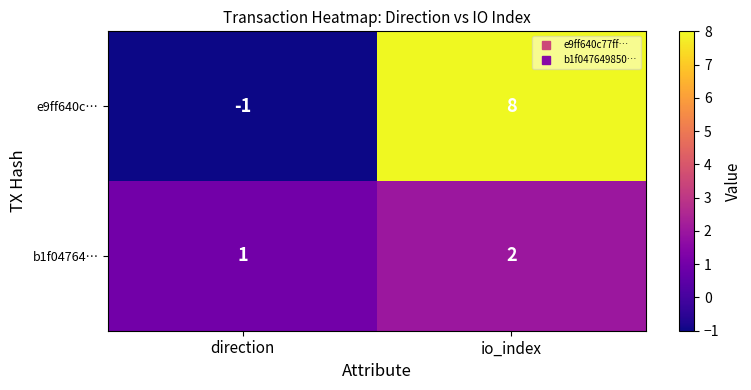

Between direction and io_index, which series saw the biggest shift?

e9ff640c…